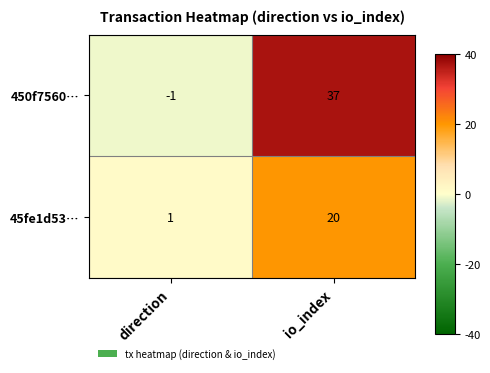

List the series in order of their peak value, lowest first.

45fe1d53…, 450f7560…